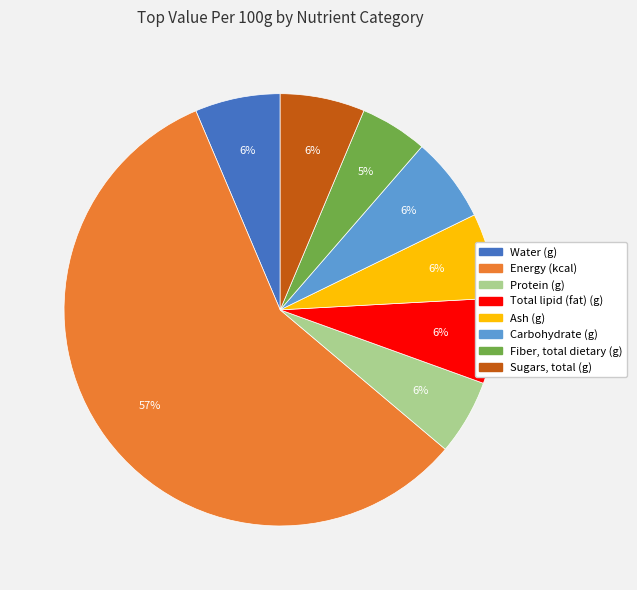

Approximately how many times larger is the value at Total lipid (fat) (g) compared to Ash (g)?

1.0